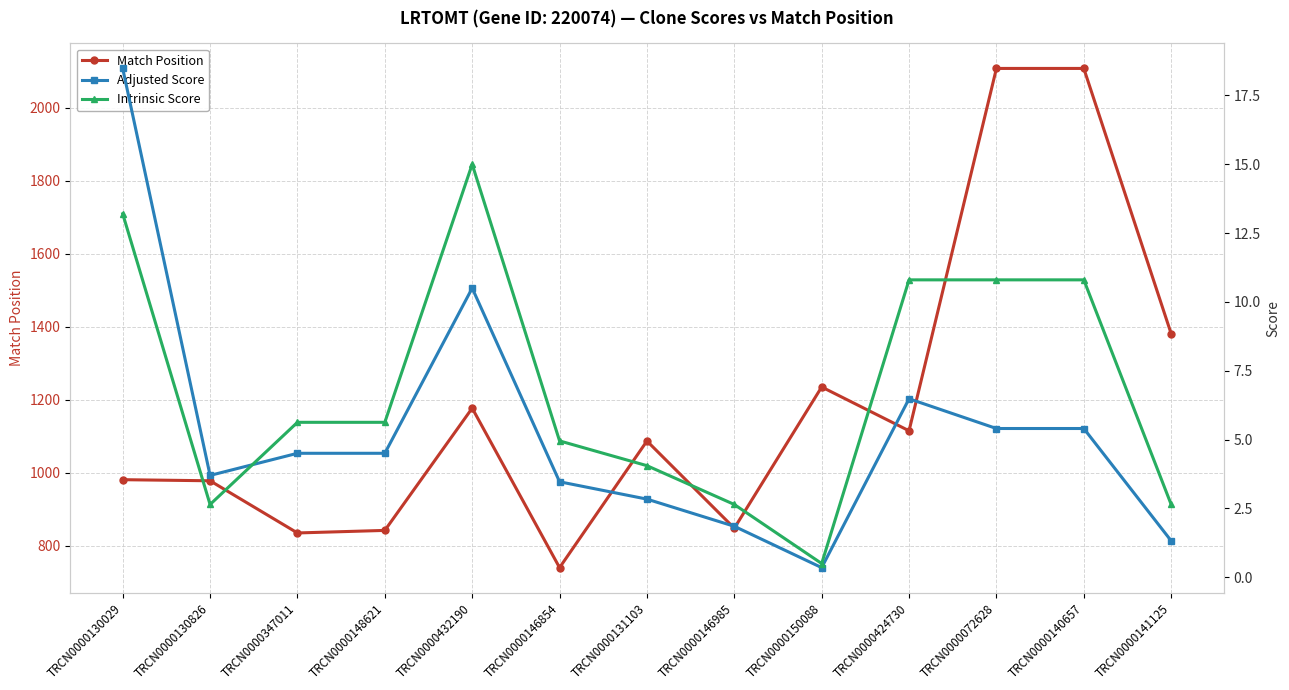

True or false: Adjusted Score and Match Position intersect in this chart.

False